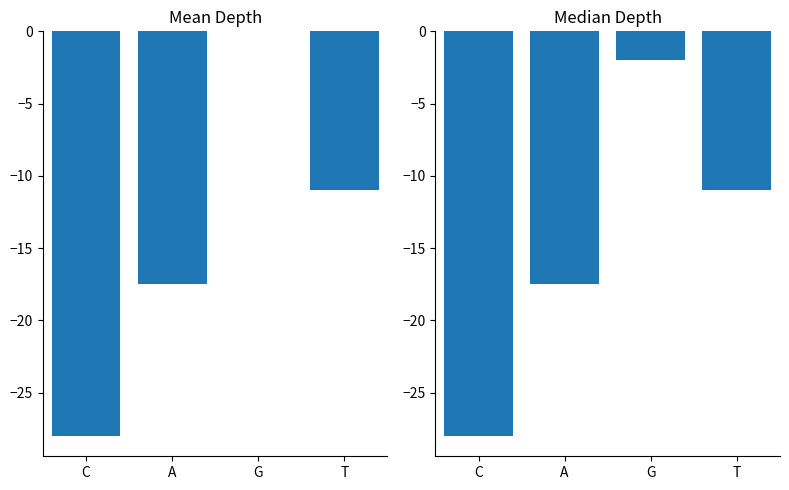

At which category does the chart reach its peak across all series?

G